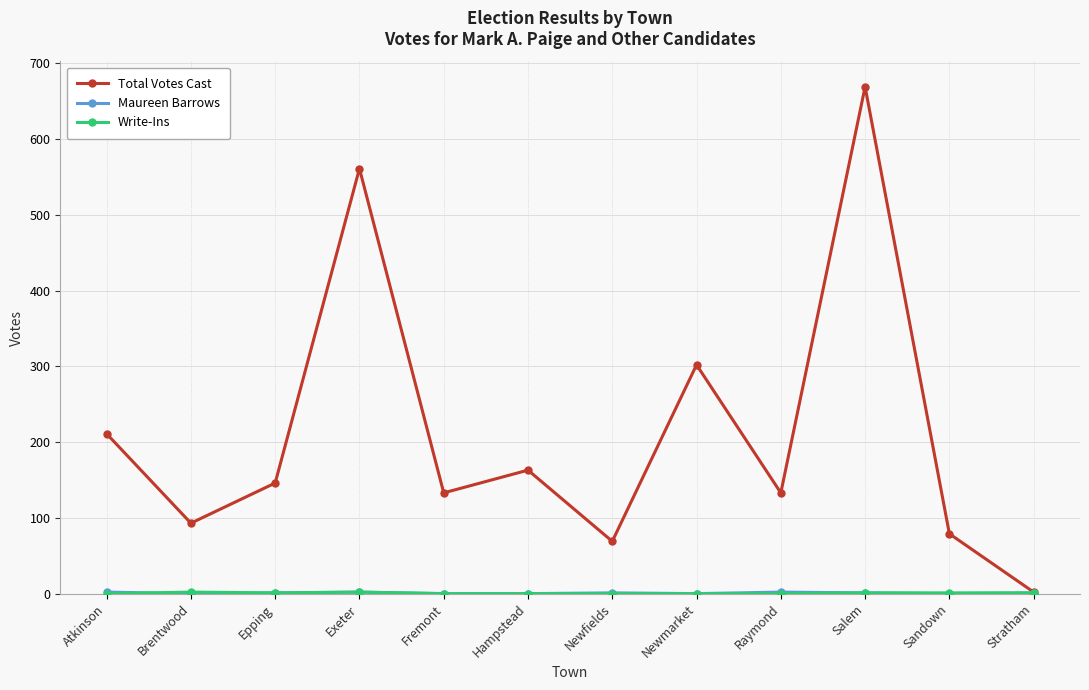

At which category is the sum across all series the highest?

Salem